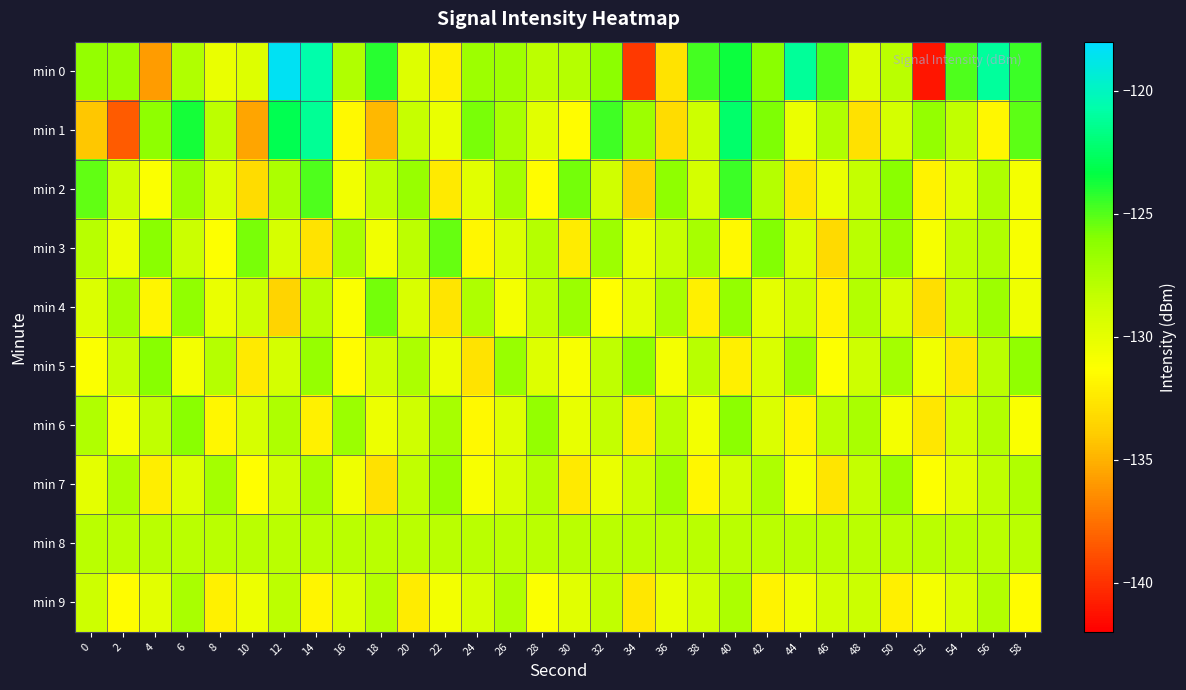

Reading left to right, transcribe all the data shown in this chart.

min 0: 0=-126.5	2=-126.6	4=-135.8	6=-127.6	8=-130.2	10=-129.6	12=-118.4	14=-120.7	16=-127.6	18=-124.1	20=-129.6	22=-132.0	24=-126.8	26=-126.9	28=-128.1	30=-127.8	32=-126.2	34=-139.7	36=-132.7	38=-124.7	40=-123.6	42=-126.1	44=-121.1	46=-124.8	48=-129.5	50=-128.0	52=-141.1	54=-124.9	56=-121.0	58=-124.5
min 1: 0=-134.1	2=-138.4	4=-126.3	6=-123.8	8=-128.0	10=-135.5	12=-123.0	14=-121.2	16=-131.6	18=-134.8	20=-128.5	22=-130.2	24=-125.7	26=-127.3	28=-129.8	30=-131.5	32=-124.6	34=-126.9	36=-133.1	38=-128.7	40=-122.4	42=-125.8	44=-130.3	46=-127.6	48=-132.9	50=-129.1	52=-126.5	54=-128.3	56=-131.7	58=-125.2
min 2: 0=-125.3	2=-128.7	4=-131.2	6=-126.8	8=-129.5	10=-133.1	12=-127.4	14=-124.9	16=-130.6	18=-128.2	20=-126.7	22=-132.4	24=-129.8	26=-127.1	28=-131.5	30=-125.6	32=-128.9	34=-133.7	36=-126.3	38=-129.1	40=-124.5	42=-127.8	44=-132.6	46=-130.2	48=-128.4	50=-126.1	52=-131.9	54=-129.7	56=-127.5	58=-130.8
min 3: 0=-127.9	2=-130.4	4=-126.1	6=-128.6	8=-131.3	10=-125.7	12=-129.2	14=-132.8	16=-127.3	18=-130.6	20=-128.1	22=-125.4	24=-131.7	26=-129.5	28=-127.8	30=-132.3	32=-126.9	34=-130.1	36=-128.5	38=-127.2	40=-131.6	42=-125.9	44=-129.4	46=-133.2	48=-128.0	50=-126.7	52=-130.9	54=-128.3	56=-127.6	58=-131.0
min 4: 0=-129.5	2=-127.1	4=-131.8	6=-126.4	8=-130.2	10=-128.7	12=-133.5	14=-127.9	16=-131.1	18=-125.6	20=-129.3	22=-132.7	24=-127.5	26=-130.8	28=-128.2	30=-126.8	32=-131.4	34=-129.9	36=-127.3	38=-132.1	40=-126.5	42=-130.0	44=-128.6	46=-131.9	48=-127.7	50=-129.2	52=-133.0	54=-128.4	56=-126.9	58=-130.5
min 5: 0=-131.2	2=-128.5	4=-126.0	6=-130.7	8=-127.8	10=-132.4	12=-129.1	14=-126.6	16=-131.5	18=-128.9	20=-127.4	22=-130.3	24=-132.8	26=-126.7	28=-129.6	30=-131.0	32=-128.2	34=-126.3	36=-130.8	38=-127.9	40=-132.1	42=-129.4	44=-126.8	46=-131.3	48=-128.7	50=-127.1	52=-130.6	54=-132.5	56=-128.0	58=-126.4
min 6: 0=-127.6	2=-130.9	4=-128.3	6=-126.1	8=-131.7	10=-129.2	12=-127.5	14=-132.0	16=-126.8	18=-130.4	20=-128.8	22=-127.2	24=-131.6	26=-129.7	28=-126.5	30=-130.1	32=-128.4	34=-132.3	36=-127.9	38=-130.7	40=-126.2	42=-129.5	44=-131.8	46=-128.1	48=-127.3	50=-130.8	52=-132.6	54=-129.0	56=-127.7	58=-131.1
min 7: 0=-130.0	2=-127.4	4=-132.2	6=-129.6	8=-127.1	10=-131.4	12=-128.8	14=-127.2	16=-130.5	18=-132.9	20=-128.3	22=-126.7	24=-131.0	26=-129.3	28=-127.8	30=-132.4	32=-130.2	34=-128.6	36=-127.0	38=-131.7	40=-129.1	42=-127.5	44=-130.9	46=-132.7	48=-128.4	50=-126.8	52=-131.3	54=-129.8	56=-128.2	58=-127.6
min 8: 0=-128.0	2=-128.0	4=-128.0	6=-128.0	8=-128.0	10=-128.0	12=-128.0	14=-128.0	16=-128.0	18=-128.0	20=-128.0	22=-128.0	24=-128.0	26=-128.0	28=-128.0	30=-128.0	32=-128.0	34=-128.0	36=-128.0	38=-128.0	40=-128.0	42=-128.0	44=-128.0	46=-128.0	48=-128.0	50=-128.0	52=-128.0	54=-128.0	56=-128.0	58=-128.0
min 9: 0=-128.7	2=-131.5	4=-129.9	6=-127.3	8=-132.0	10=-130.4	12=-128.1	14=-131.8	16=-129.5	18=-127.8	20=-132.3	22=-130.7	24=-129.2	26=-127.6	28=-131.2	30=-129.8	32=-128.3	34=-132.6	36=-130.1	38=-128.9	40=-127.4	42=-131.9	44=-130.5	46=-129.0	48=-128.6	50=-132.1	52=-130.8	54=-129.3	56=-127.7	58=-131.5